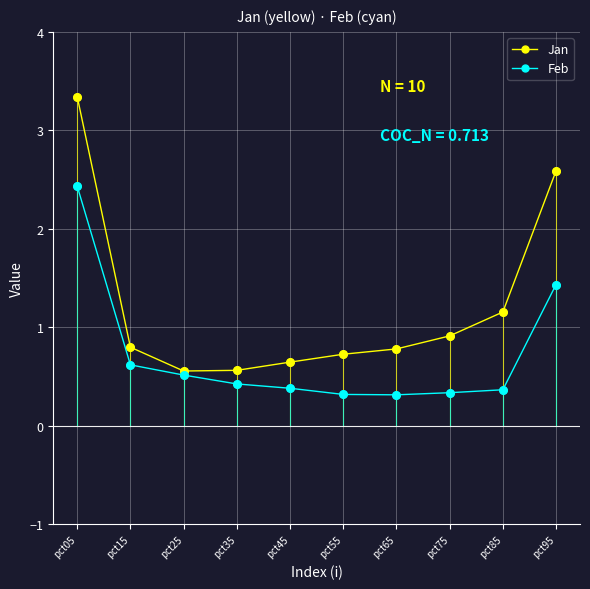

Which series has the widest spread of values?

Jan